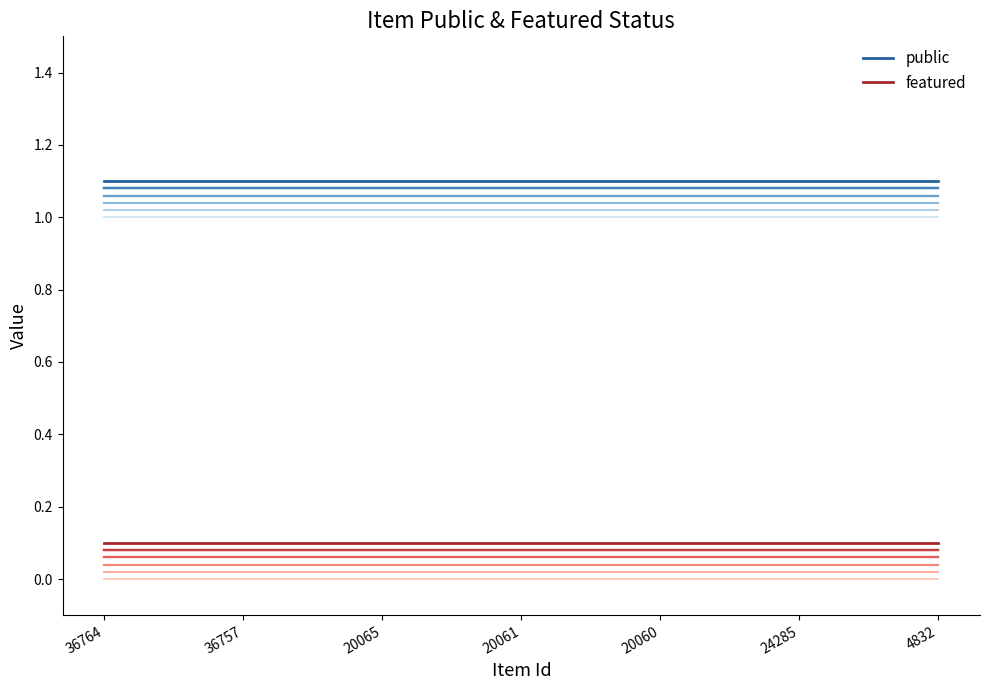

Rank the categories by featured value from lowest to highest.

36764, 36757, 20065, 20061, 20060, 24285, 4832